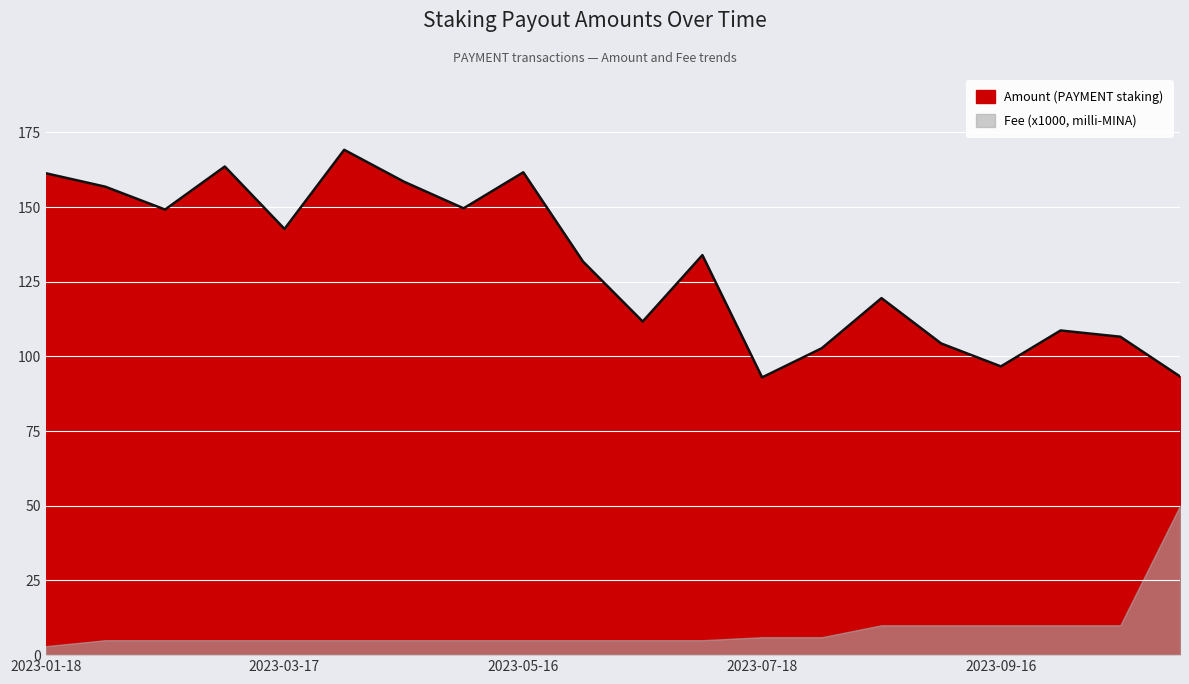

List the labels in order of value, smallest first.

2023-07-18, 2023-11-15, 2023-09-16, 2023-07-31, 2023-09-01, 2023-10-17, 2023-10-01, 2023-06-14, 2023-08-15, 2023-06-01, 2023-06-30, 2023-03-17, 2023-02-17, 2023-05-02, 2023-01-30, 2023-04-18, 2023-01-18, 2023-05-16, 2023-03-01, 2023-03-31